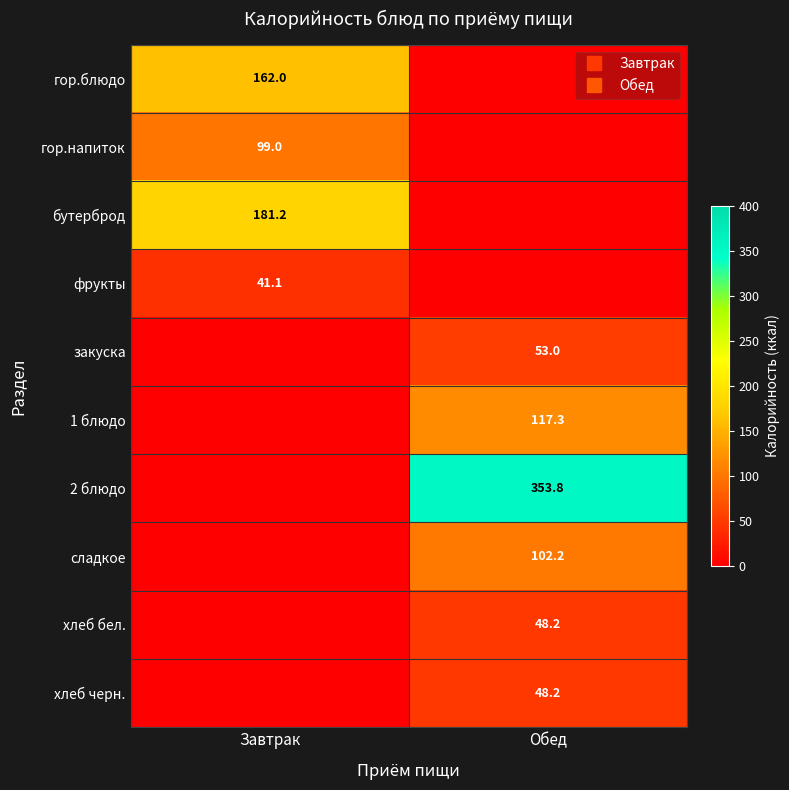

List the labels in order of 2 блюдо value, largest first.

Обед, Завтрак